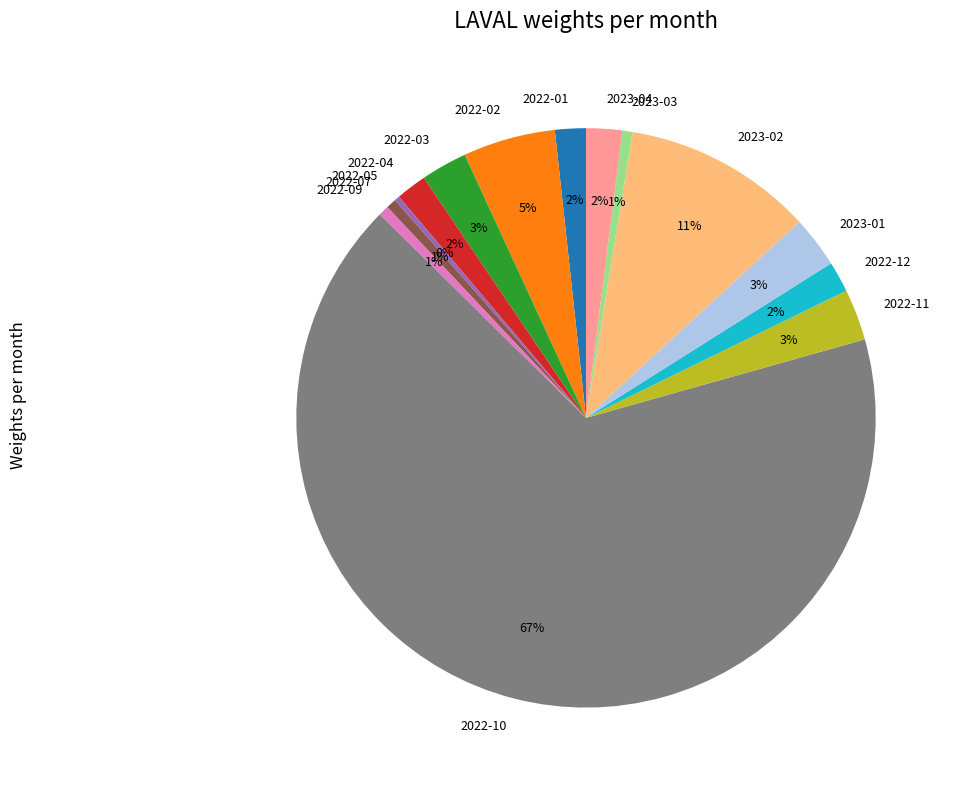

Between 2022-01 and 2022-07, which is larger?

2022-01